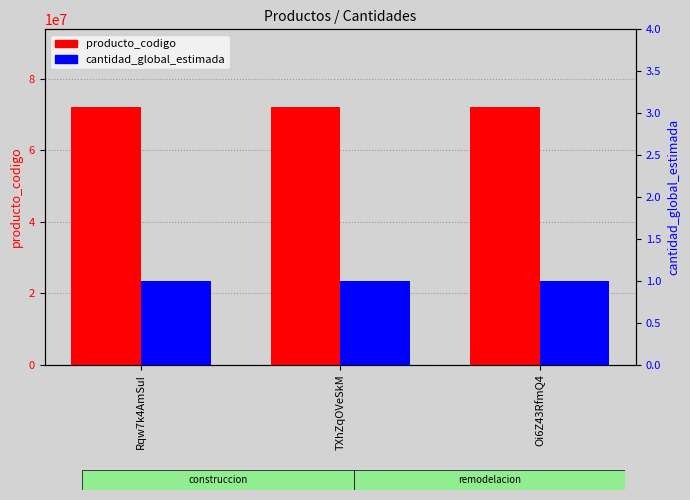

What is the approximate value of cantidad_global_estimada at Oi6Z43RfmQ4?

1